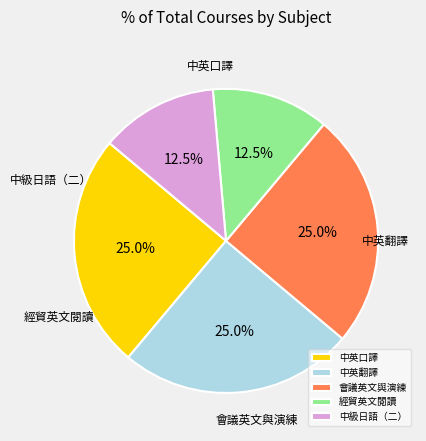

What is the total percentage of 中英口譯 and 中級日語（二）?

37.5%